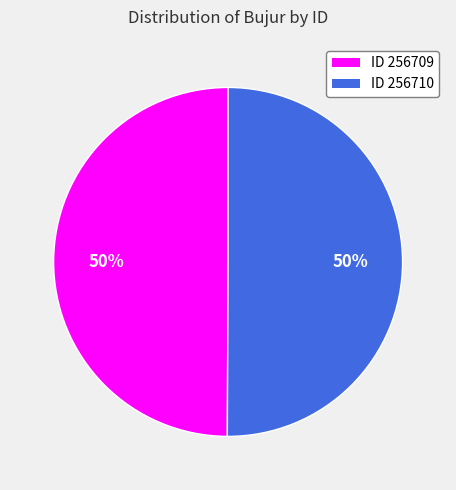

To the nearest percent, what is the average slice percentage?

50%